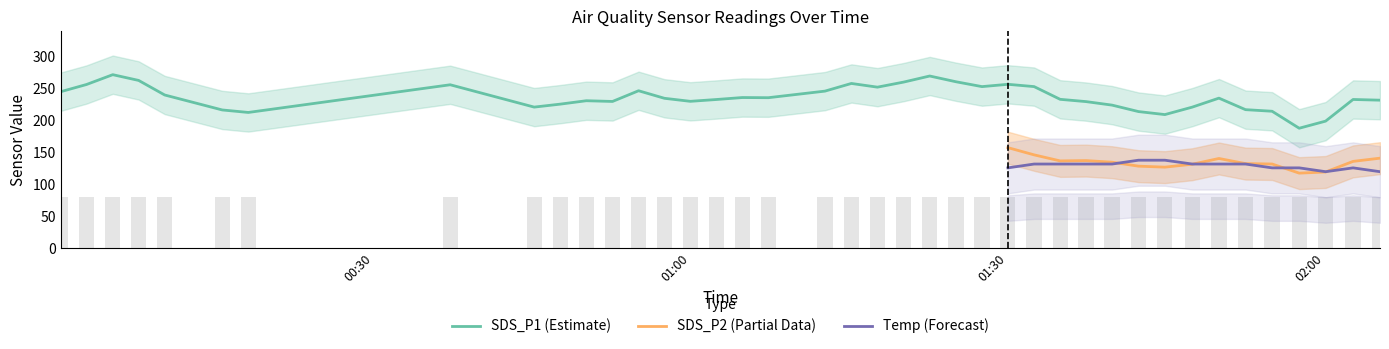

Count the number of categories in the chart.

40